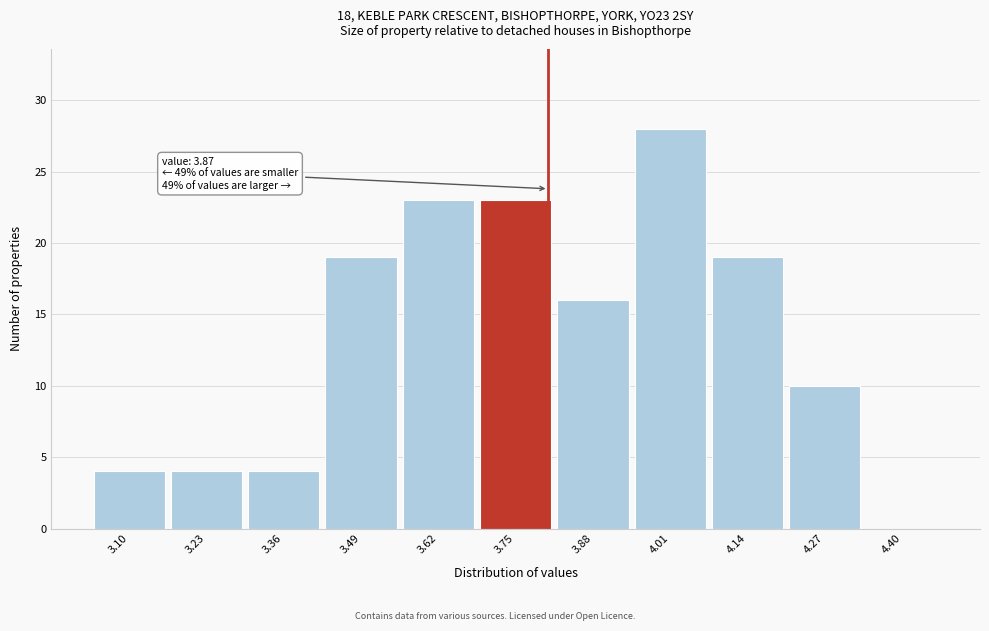

Reading left to right, what are all the values shown in this chart?

3.10=4	3.23=4	3.36=4	3.49=19	3.62=23	3.75=23	3.88=16	4.01=28	4.14=19	4.27=10	4.40=0